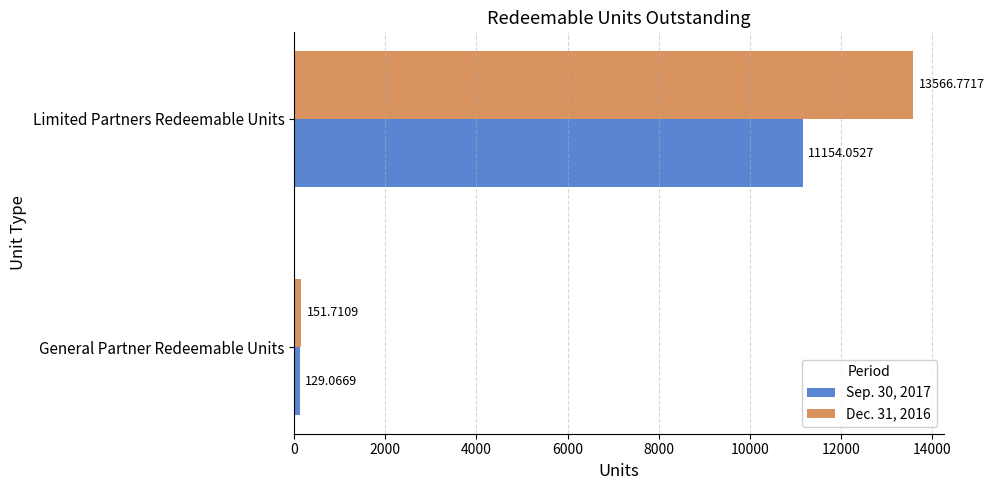

Which series has the widest spread of values?

Dec. 31, 2016